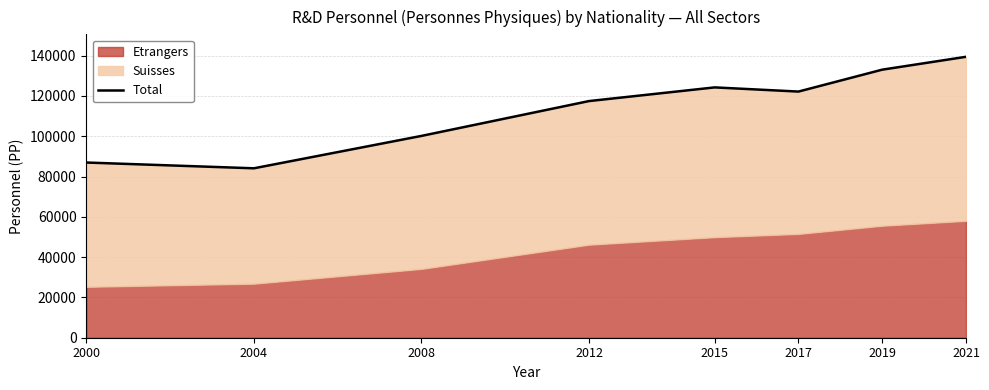

At which label is the value closest to 111760?

2012